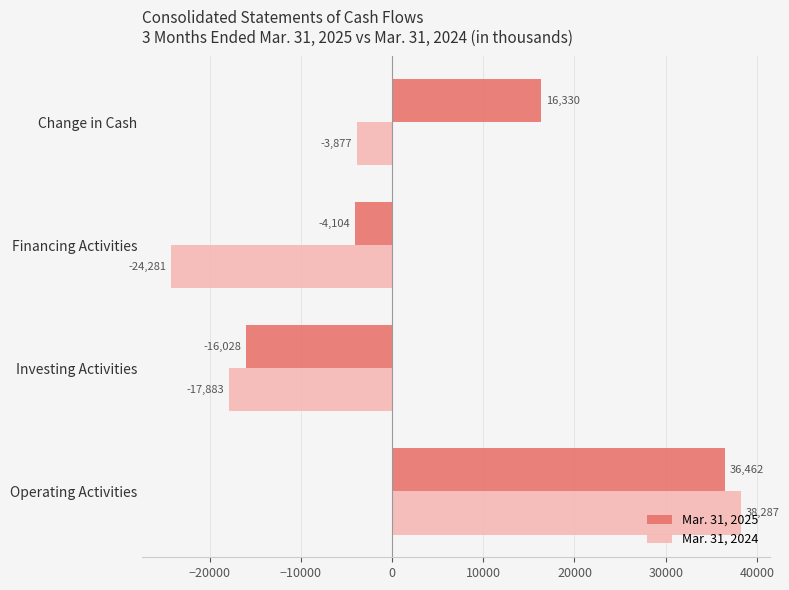

Rank the series by their maximum value, from lowest to highest.

Mar. 31, 2025, Mar. 31, 2024